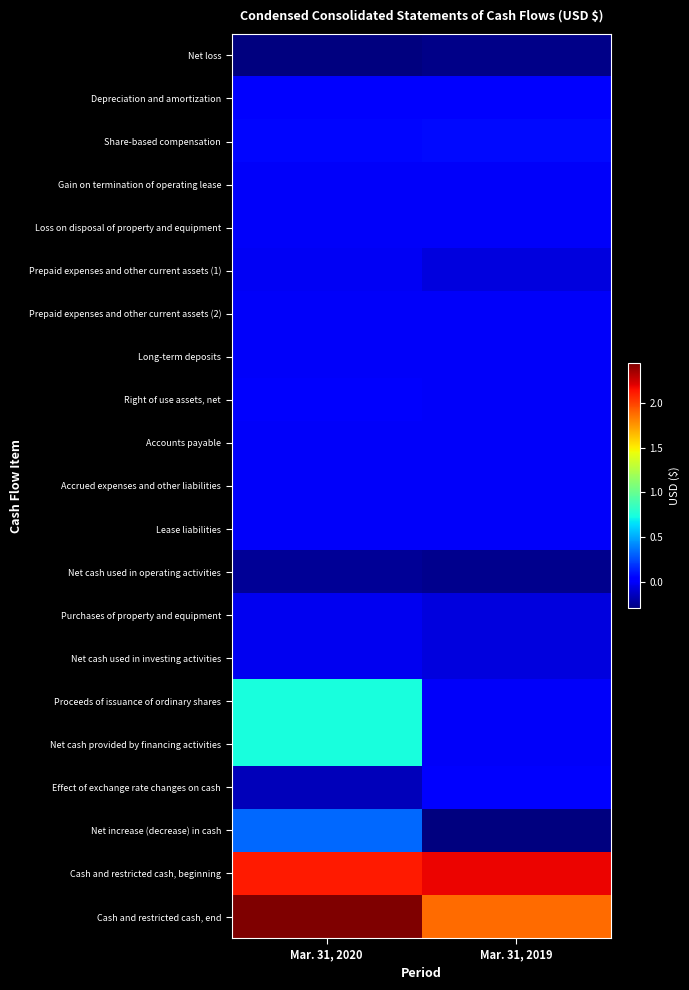

At how many categories does at least one series exceed 232457909?

1